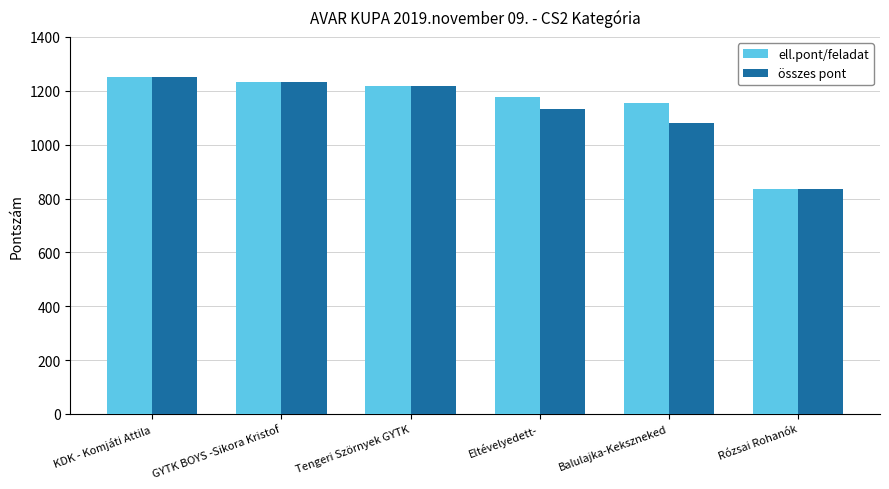

What is the greatest value displayed?

1250